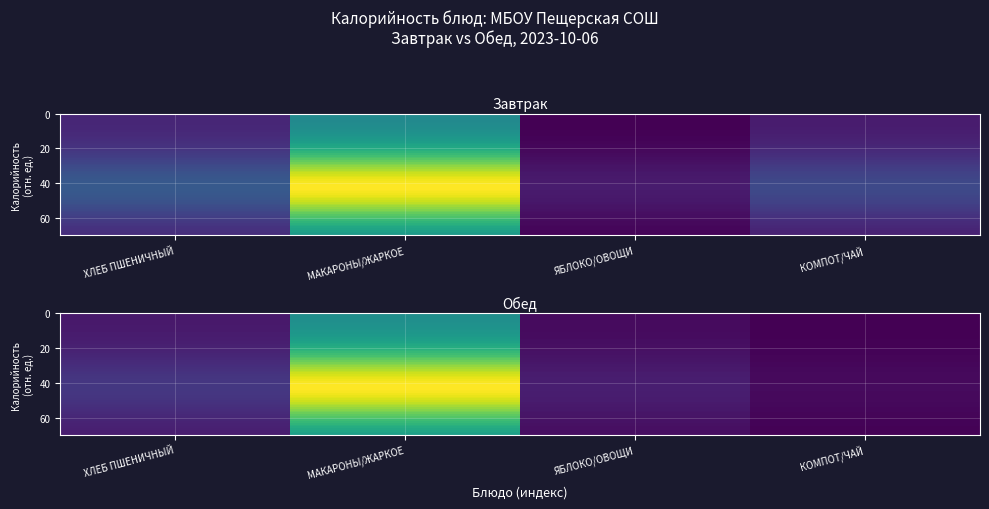

True or false: Обед has a value of 45.7 at ЯБЛОКО/ОВОЩИ.

False